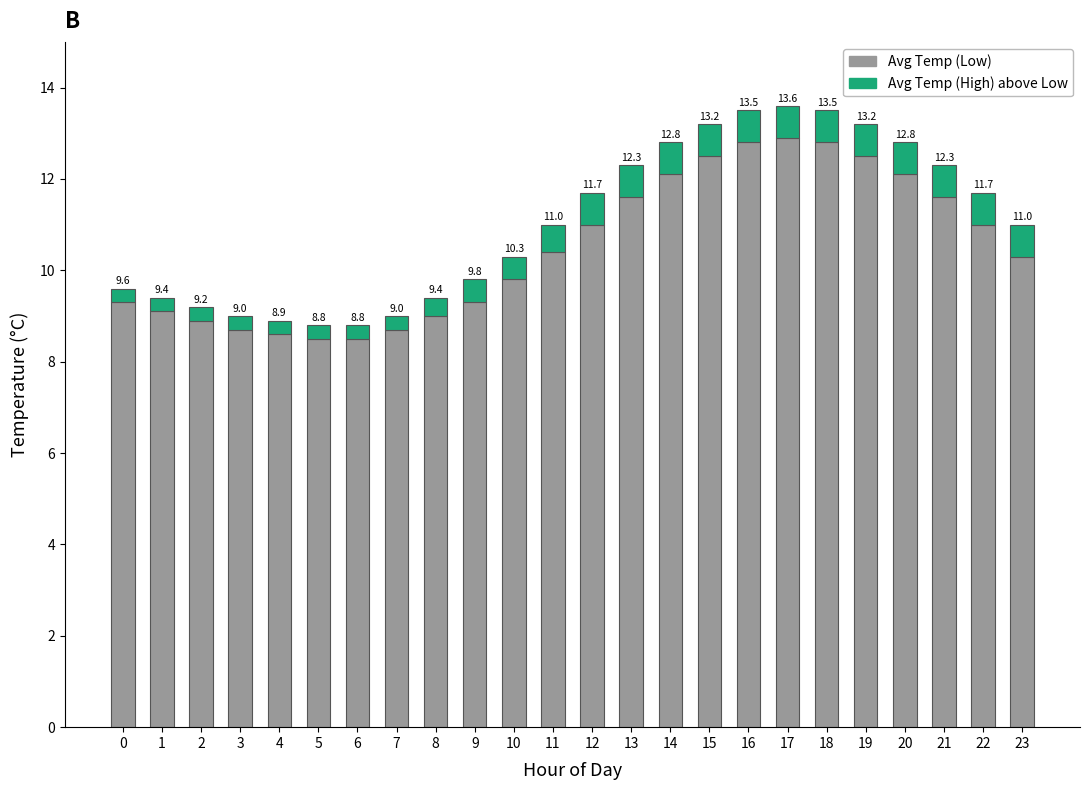

How many bars are there in total?

24